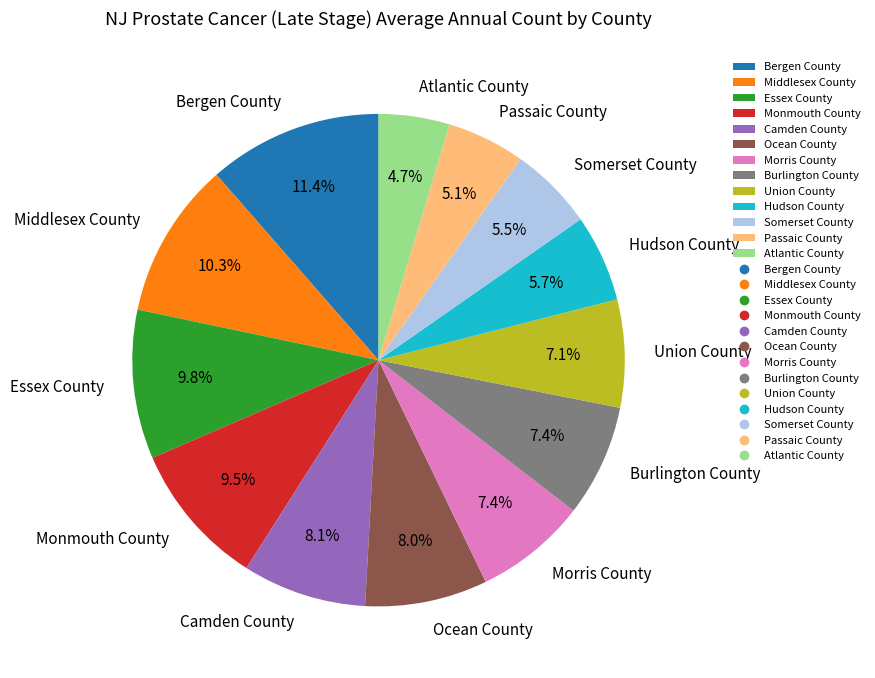

To the nearest percent, what is the difference between the largest and smallest slice percentages?

7%